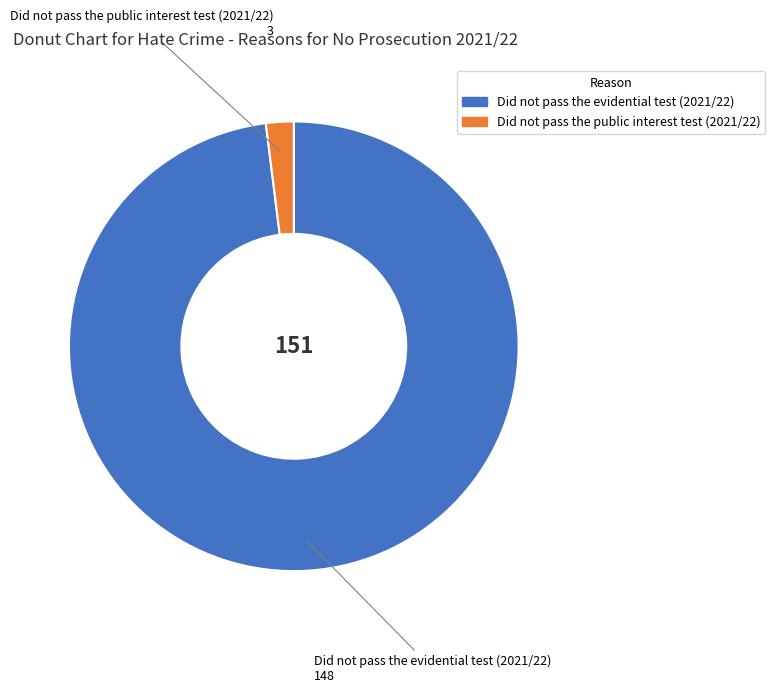

Rank the categories by value from highest to lowest.

Did not pass the evidential test (2021/22), Did not pass the public interest test (2021/22)